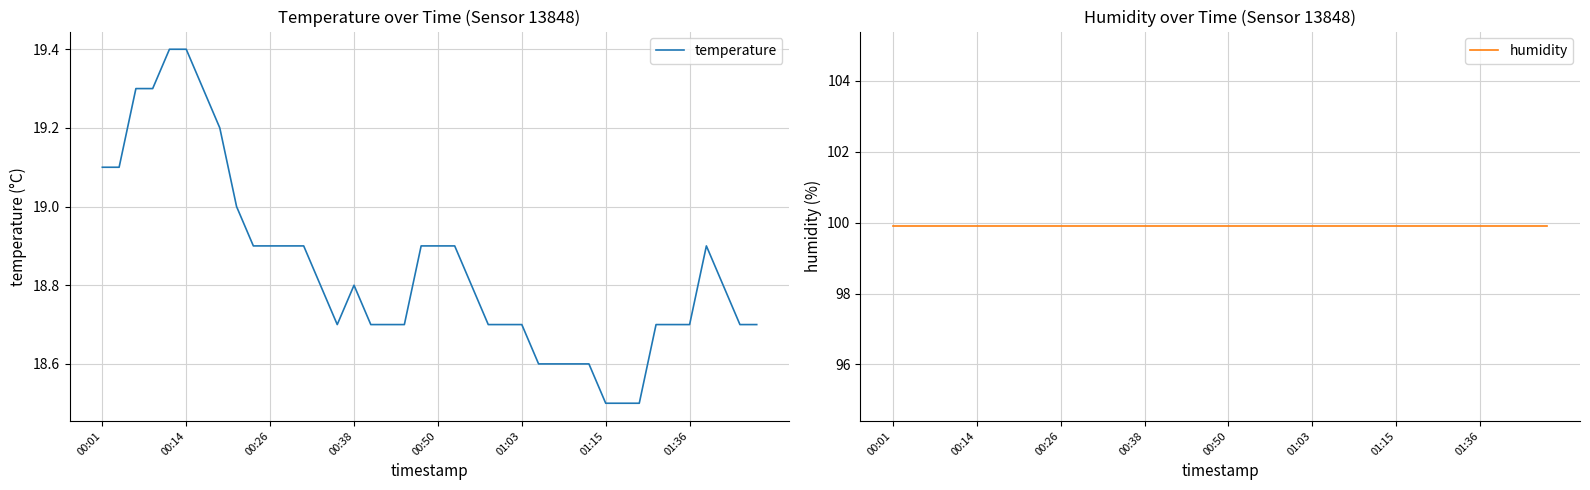

True or false: temperature and humidity cross at least once.

False